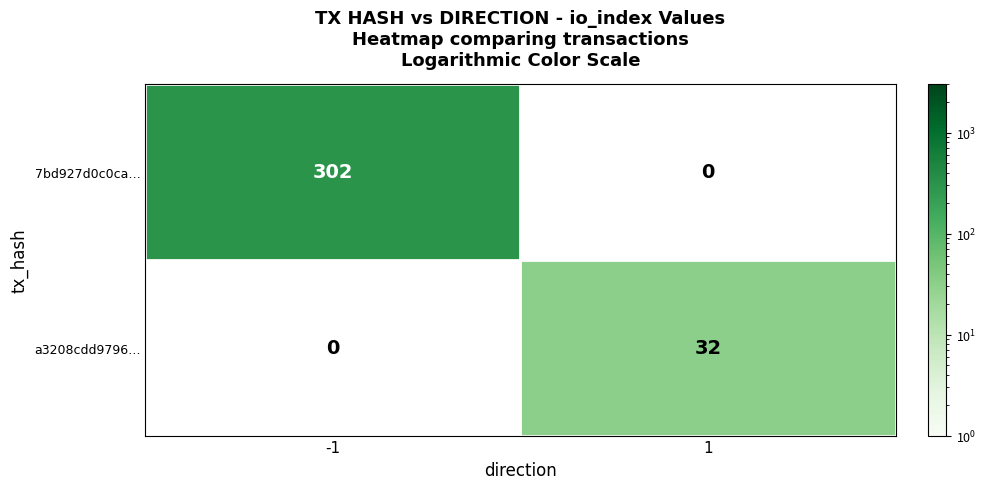

What is the maximum value for a3208cdd9796…?

32